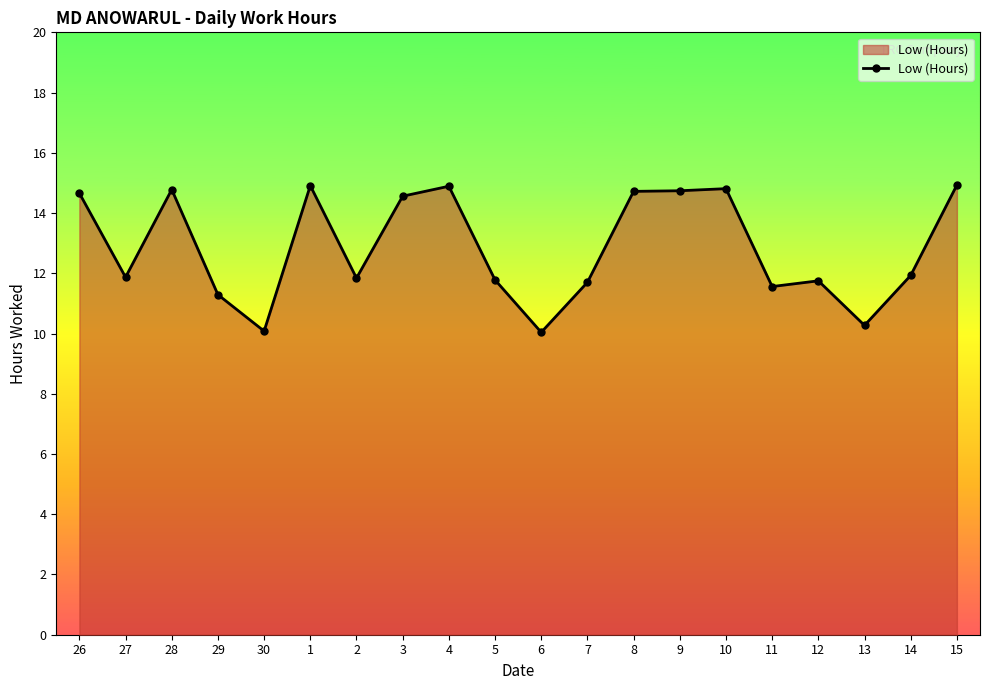

What is the difference between the second highest and second lowest values?

4.8